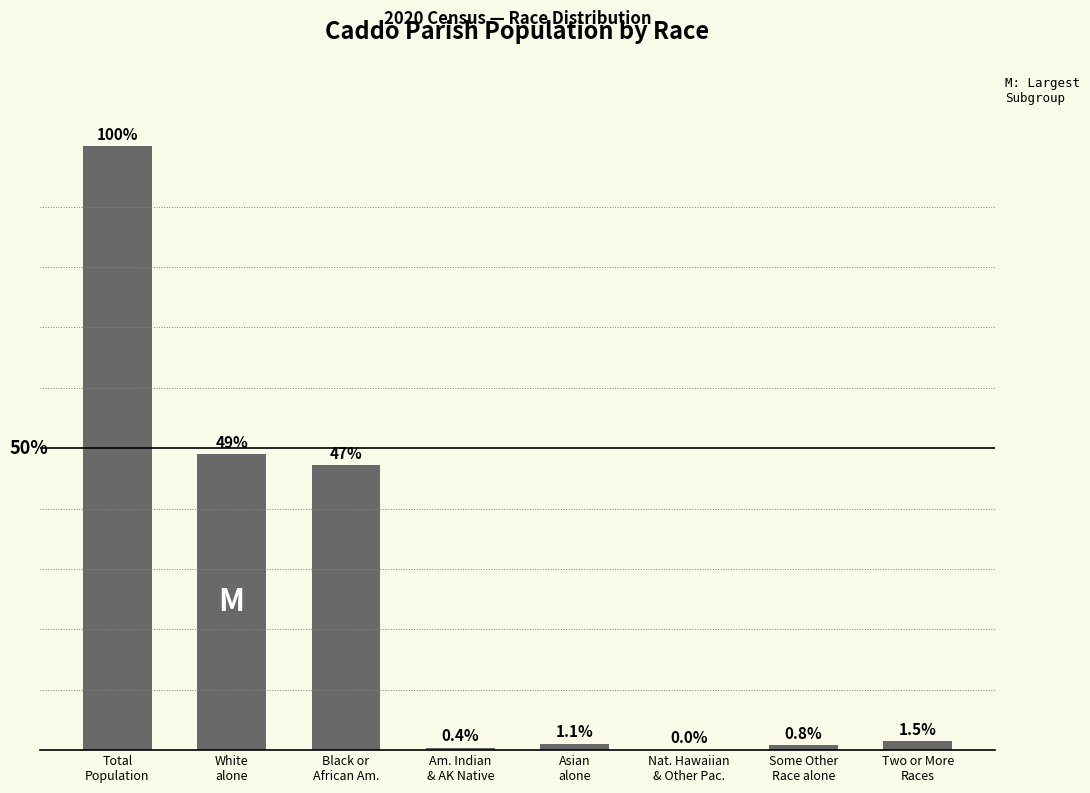

At which category does the chart reach its minimum across all series?

Nat. Hawaiian
& Other Pac.